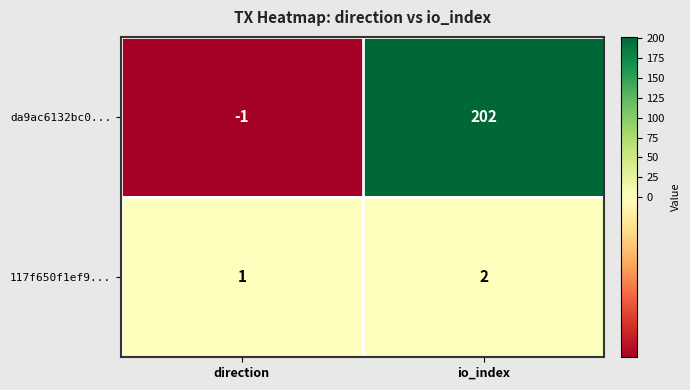

How many values in the da9ac6132bc0... series are below 202?

1